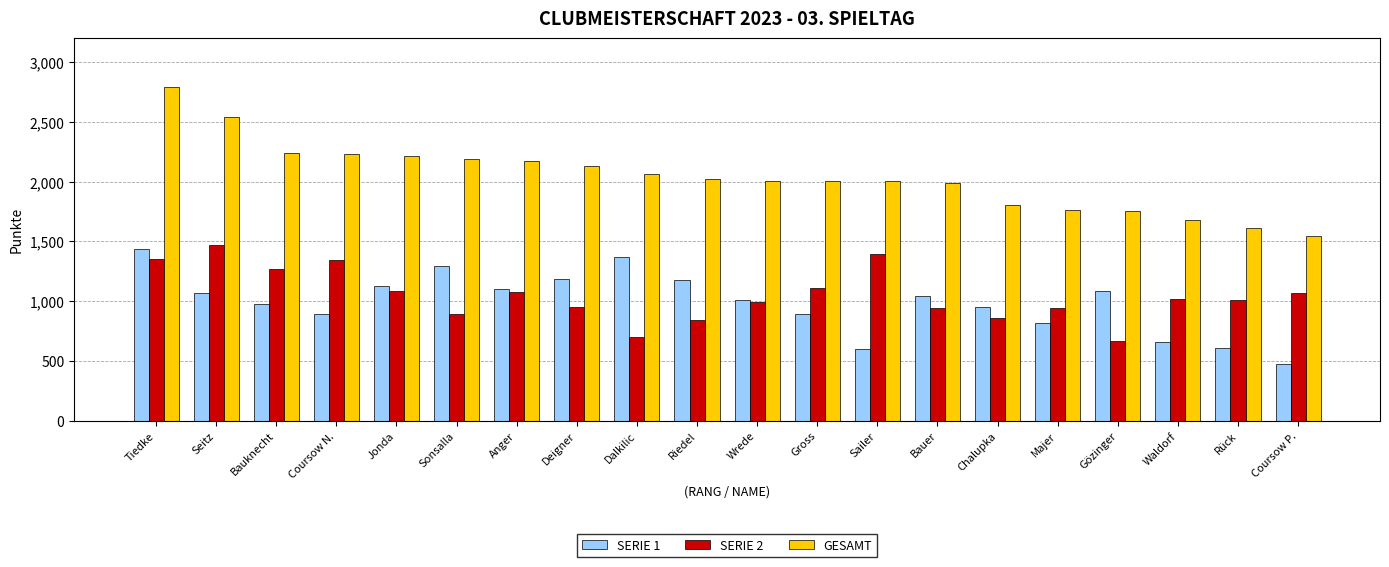

What is the total value across all series at Bauknecht?

4486